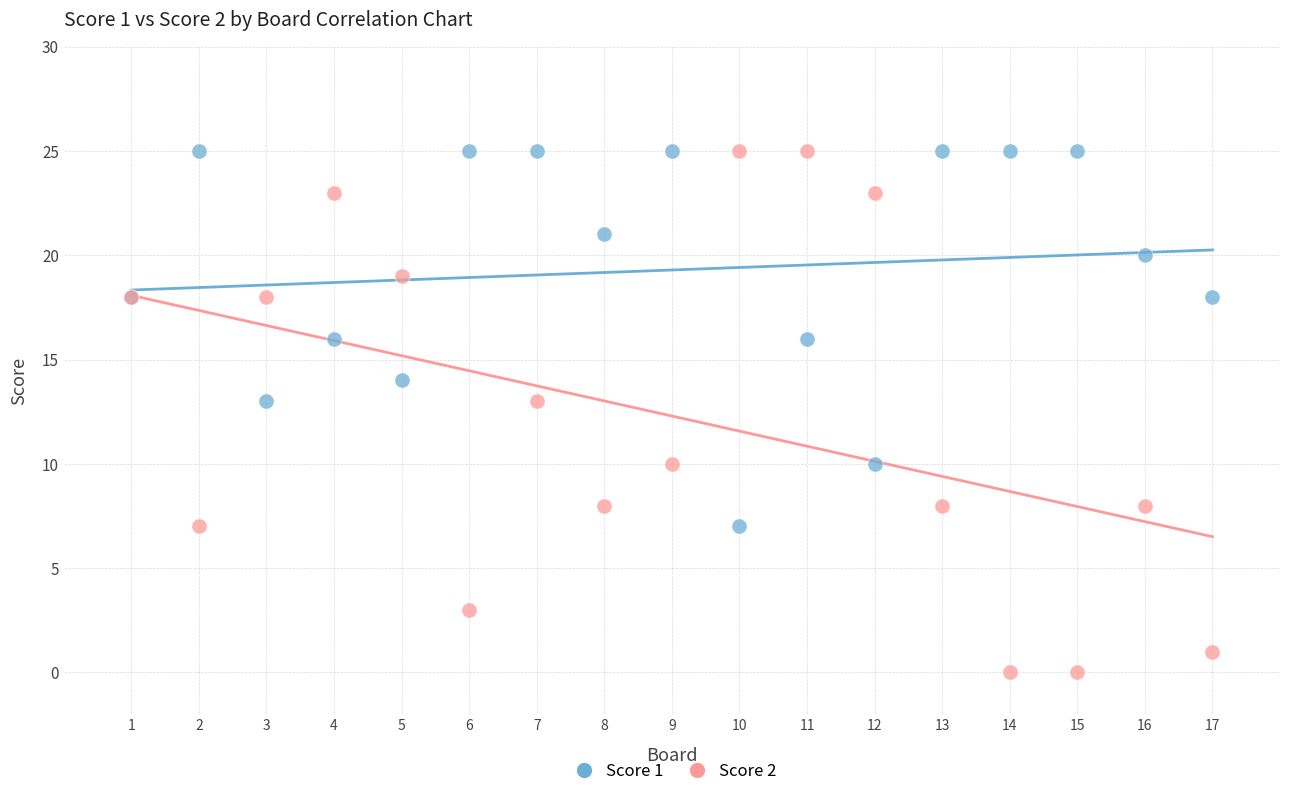

Which series contains the lowest Y value?

Score 2